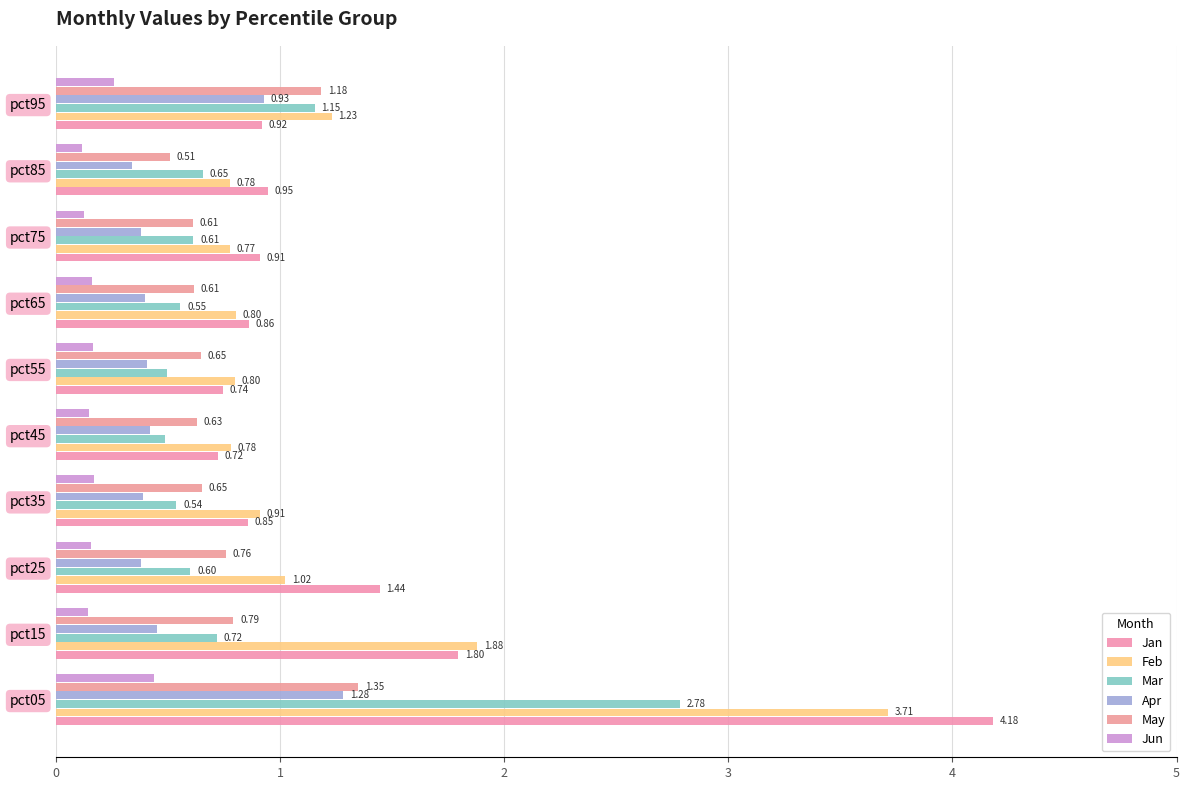

At how many categories does at least one series exceed 1?

4